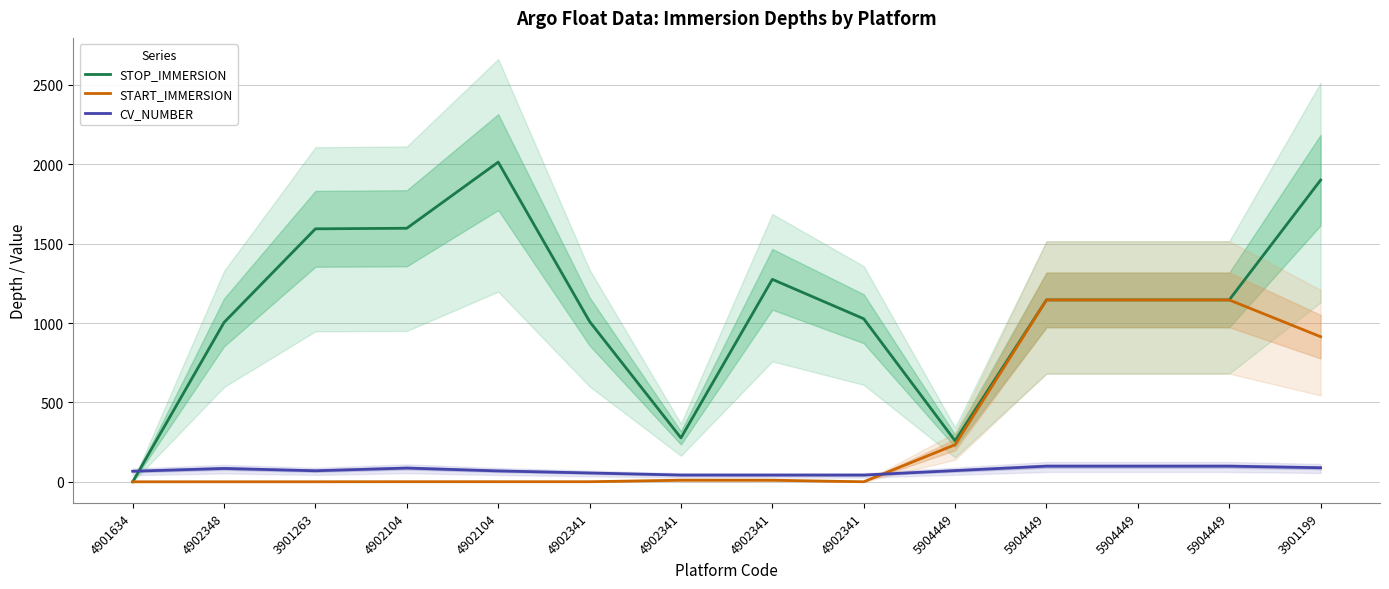

The value of STOP_IMMERSION at 3901263 is 2124.2. True or false?

False